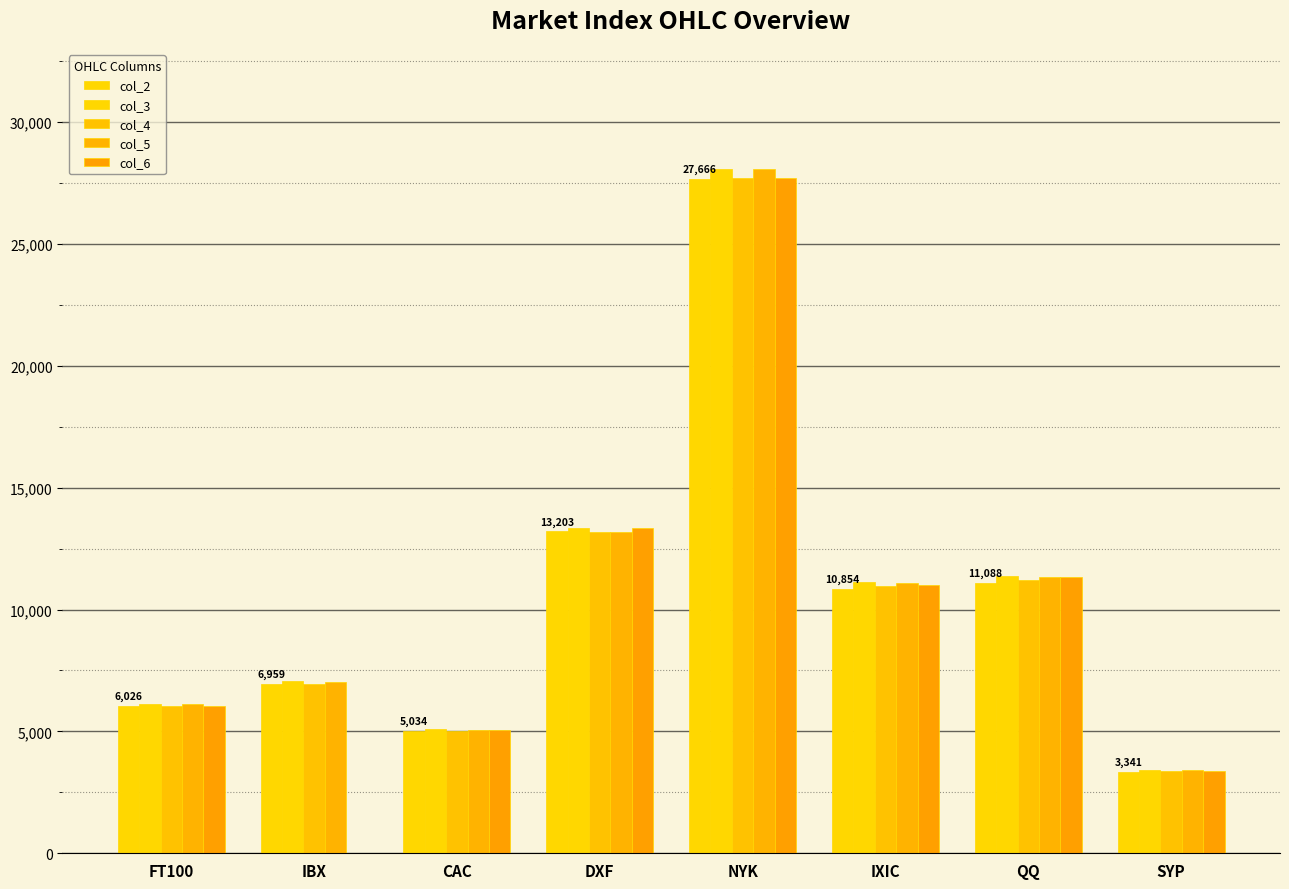

At which category does the chart reach its minimum across all series?

IBX